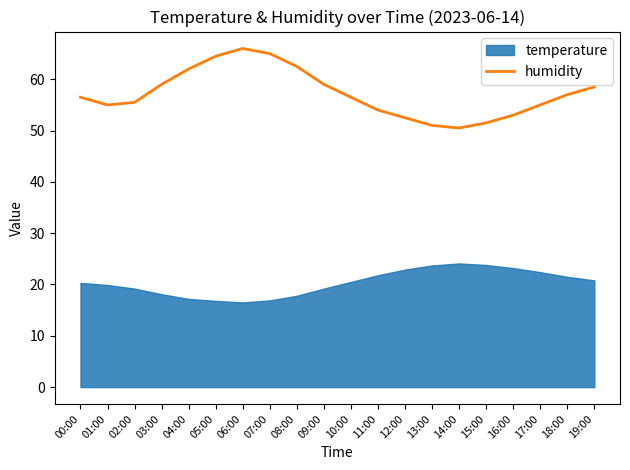

What is the highest value of the humidity series?

66.0